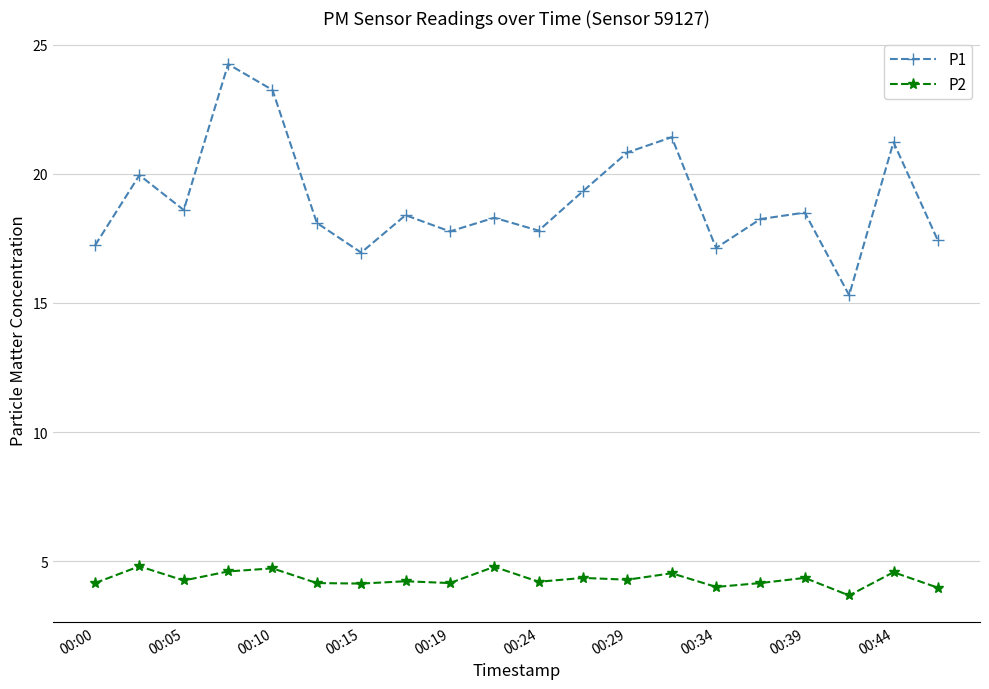

Which series has the largest range (max minus min)?

P1